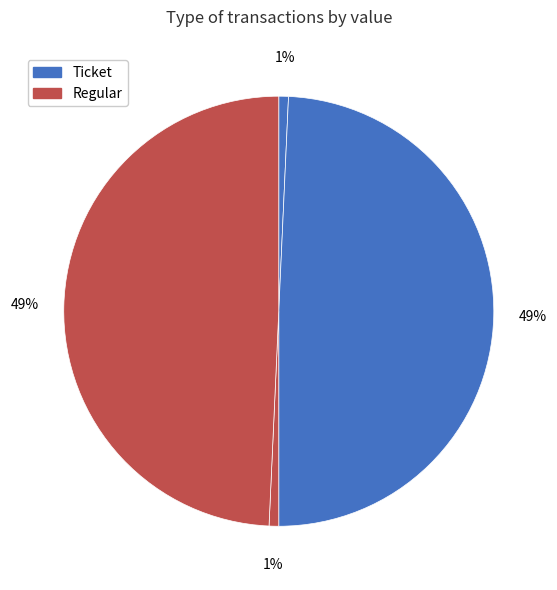

How many segments does this pie chart have?

4